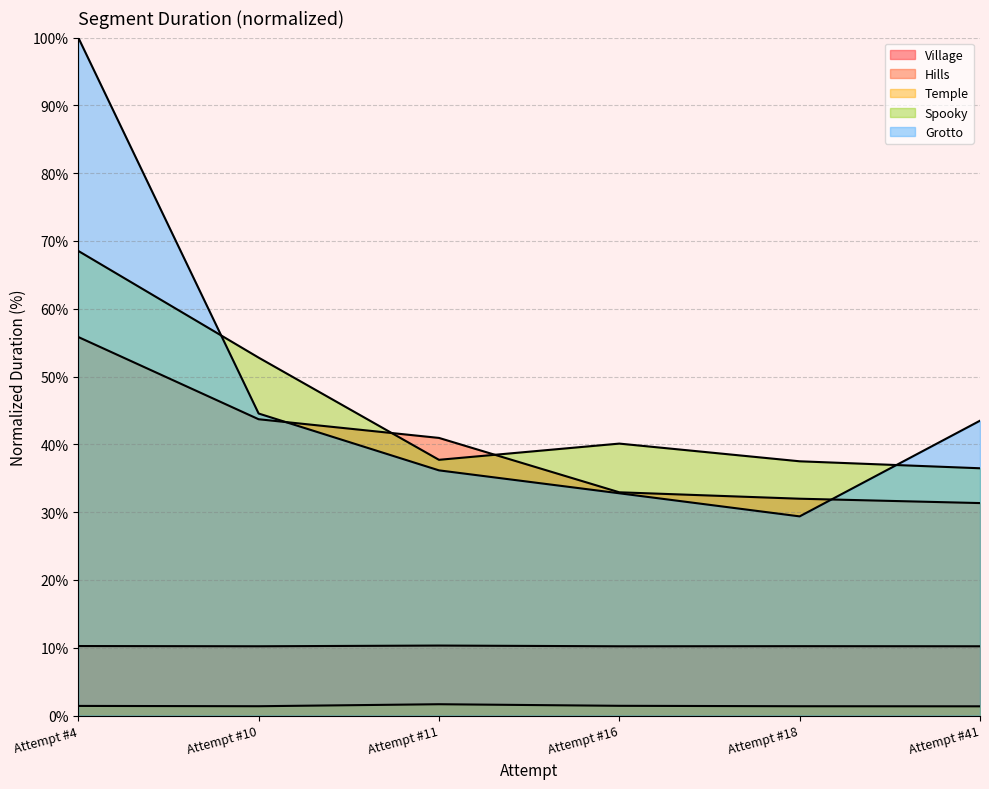

True or false: Hills and Village intersect in this chart.

False